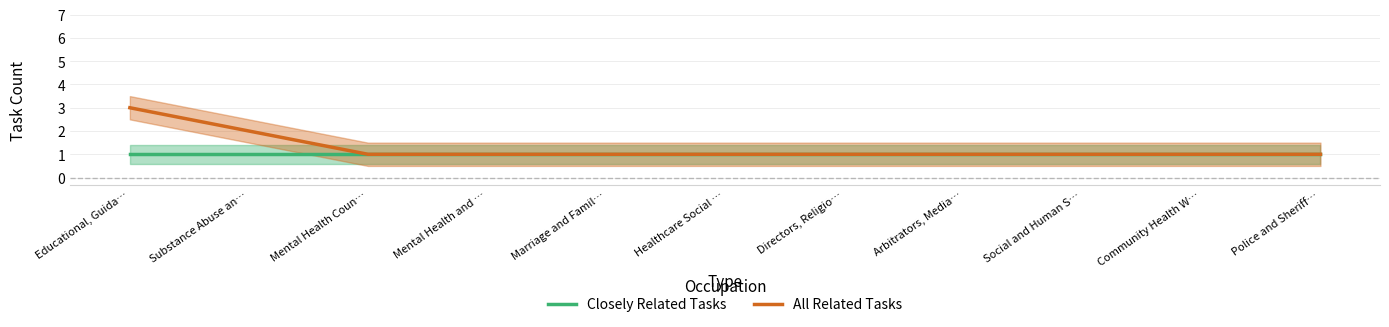

What is the label of the 2nd point from the right?

Community Health W…